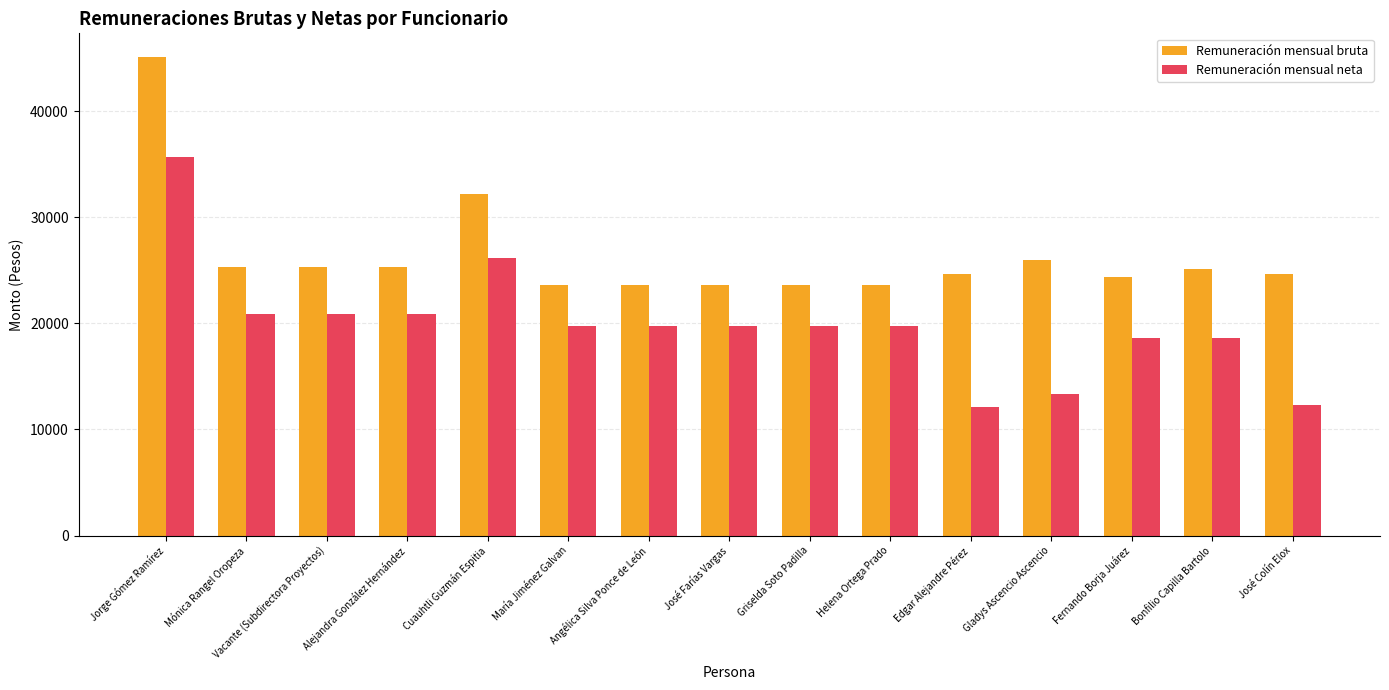

What is the sum of the Remuneración mensual neta values at Vacante (Subdirectora Proyectos) and María Jiménez Galvan?

40665.5